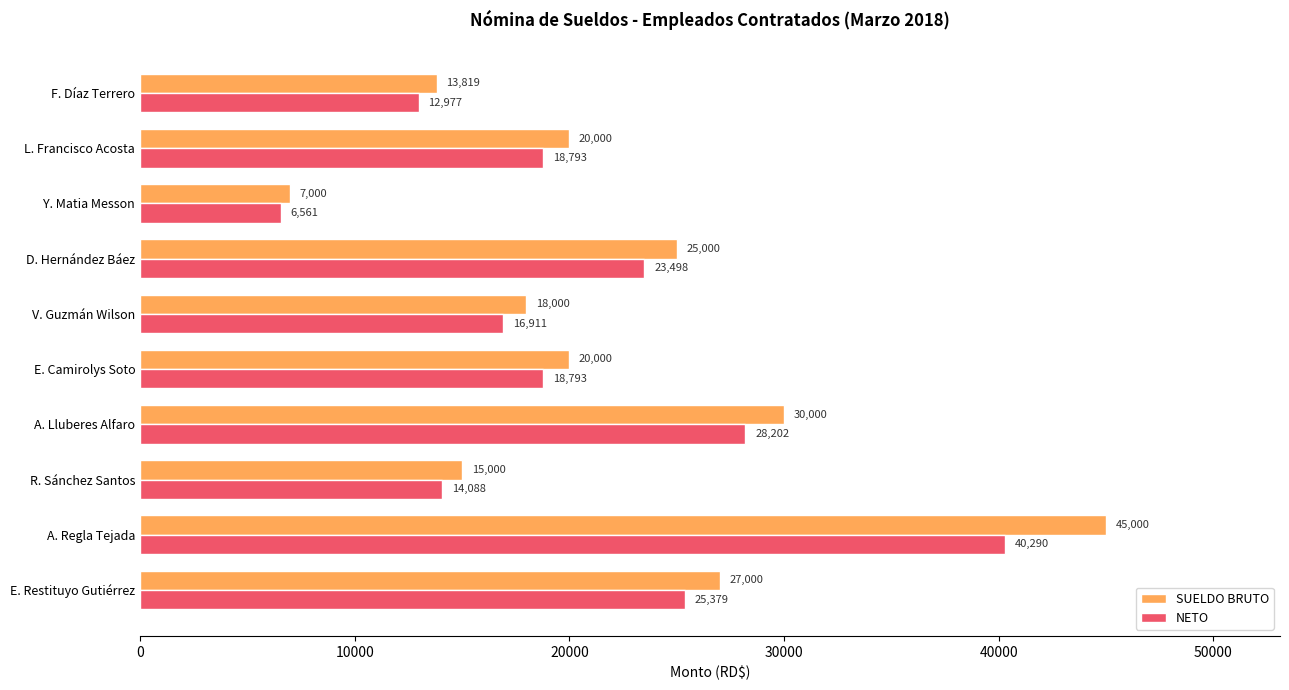

What is the average value of the NETO series?

20549.3